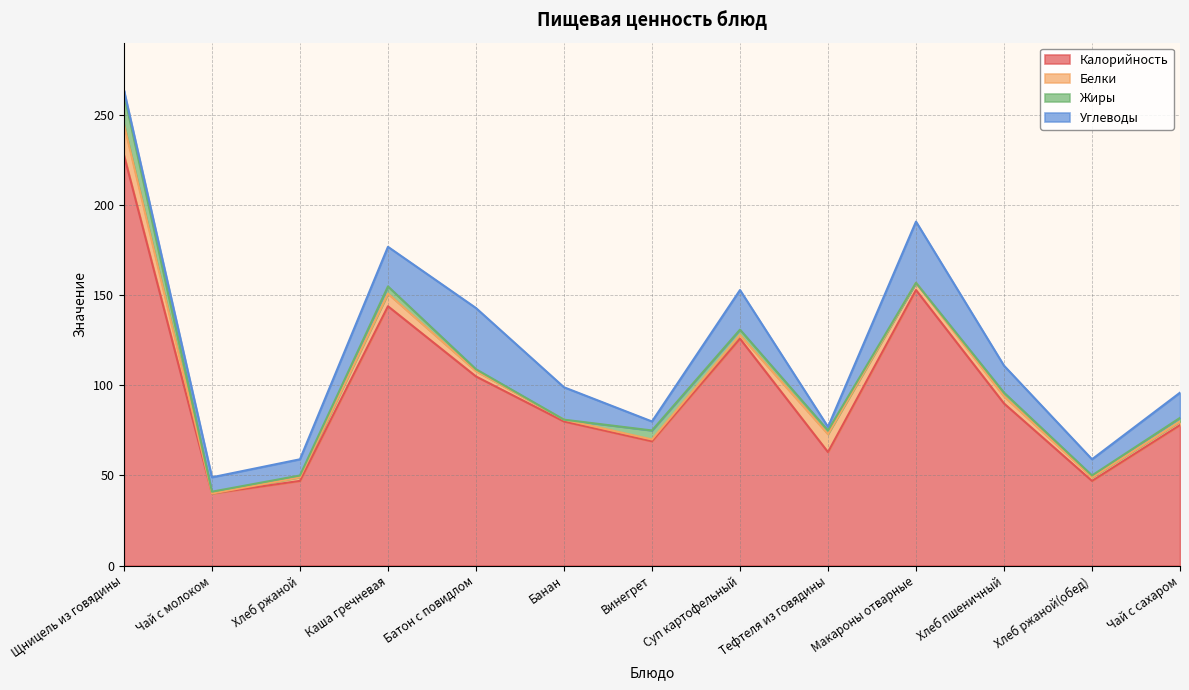

The Углеводы series shows 9 at Хлеб ржаной(обед). True or false?

True